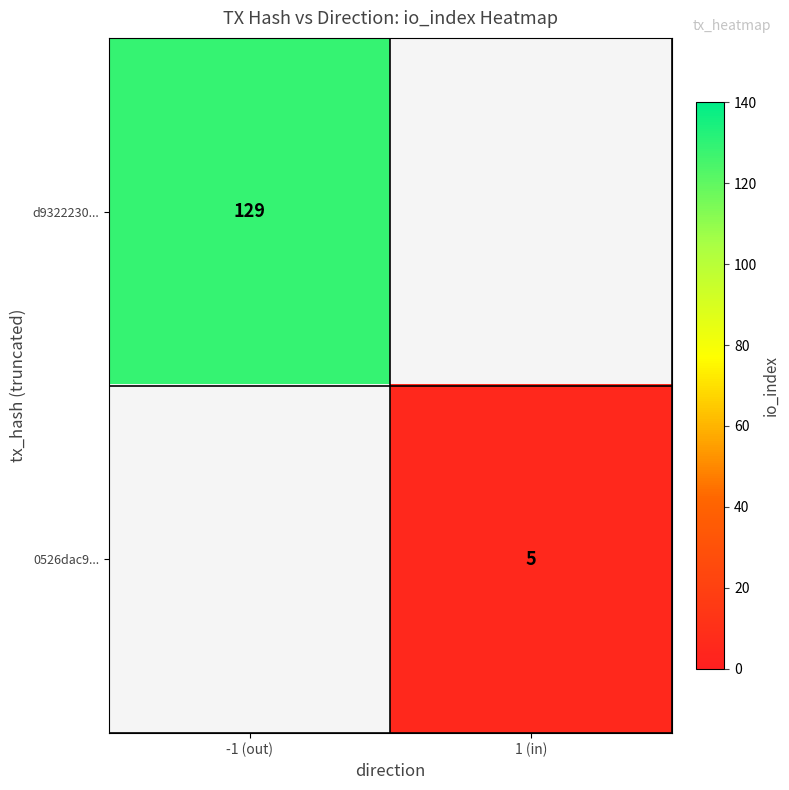

How many data points does each series have?

2